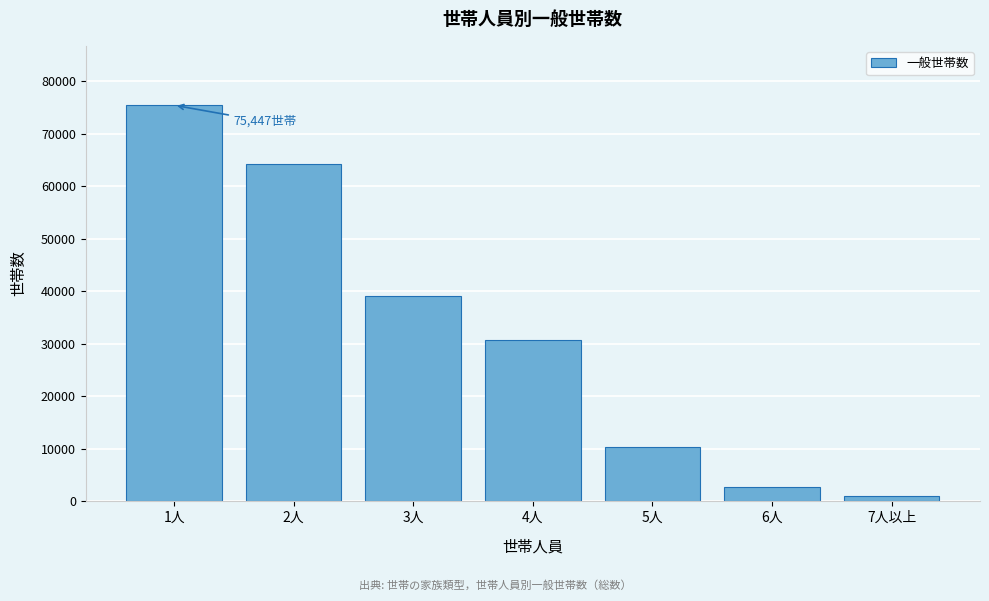

Reading left to right, extract all data points from this chart.

1人=75447	2人=64198	3人=39190	4人=30747	5人=10333	6人=2768	7人以上=1110